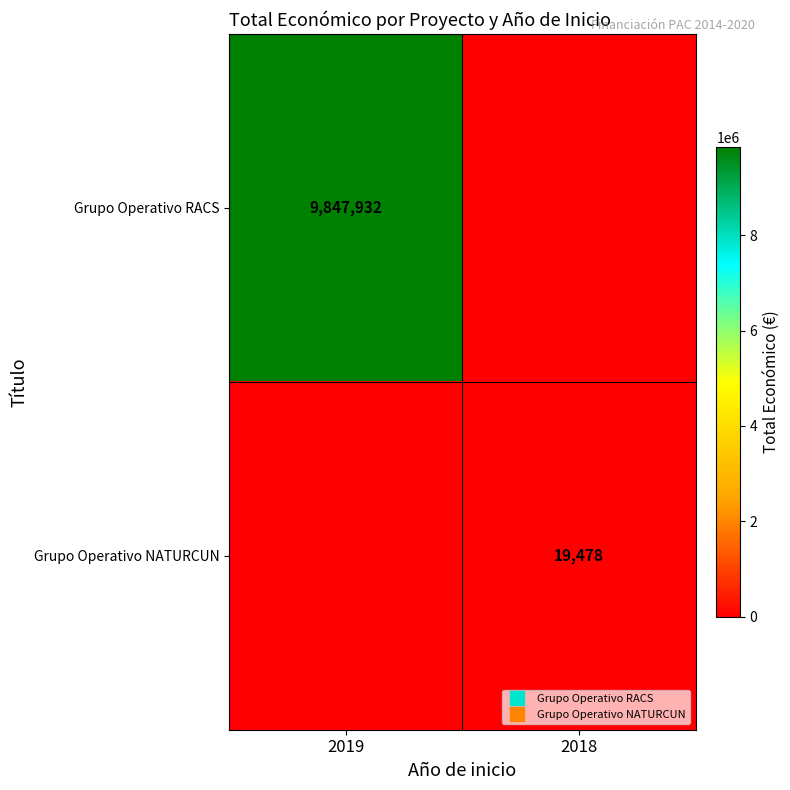

Is the value of Grupo Operativo NATURCUN at 2018 greater than the value of Grupo Operativo RACS at 2018?

Yes